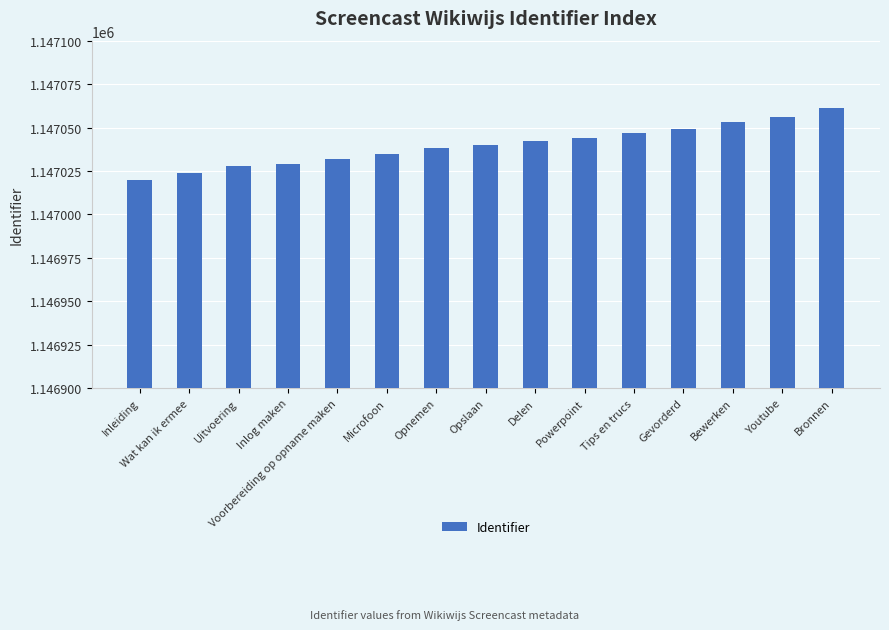

What is the sum of all values?

17205598